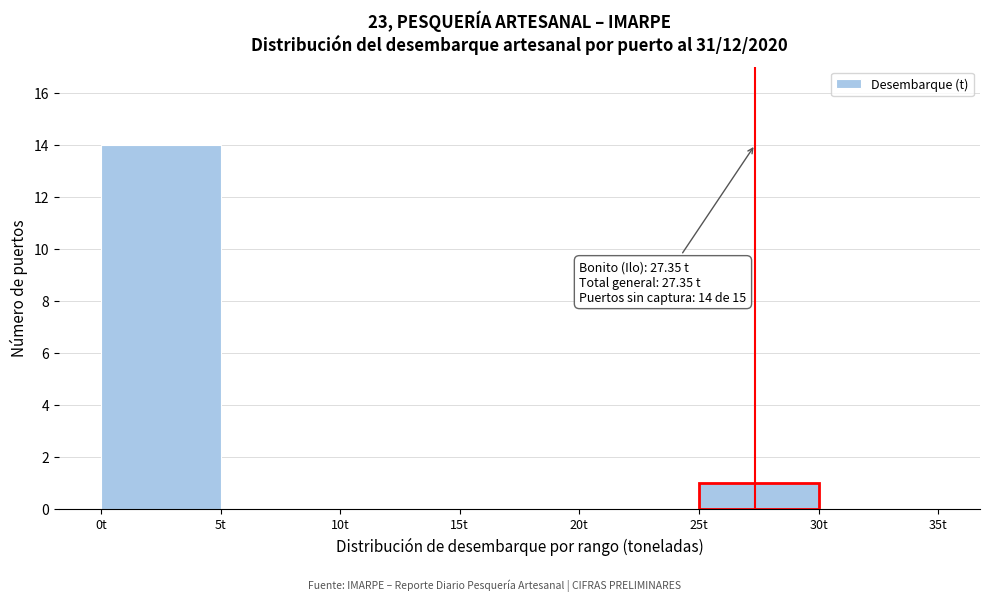

Which range on the x-axis has the tallest bar?

0 to 5